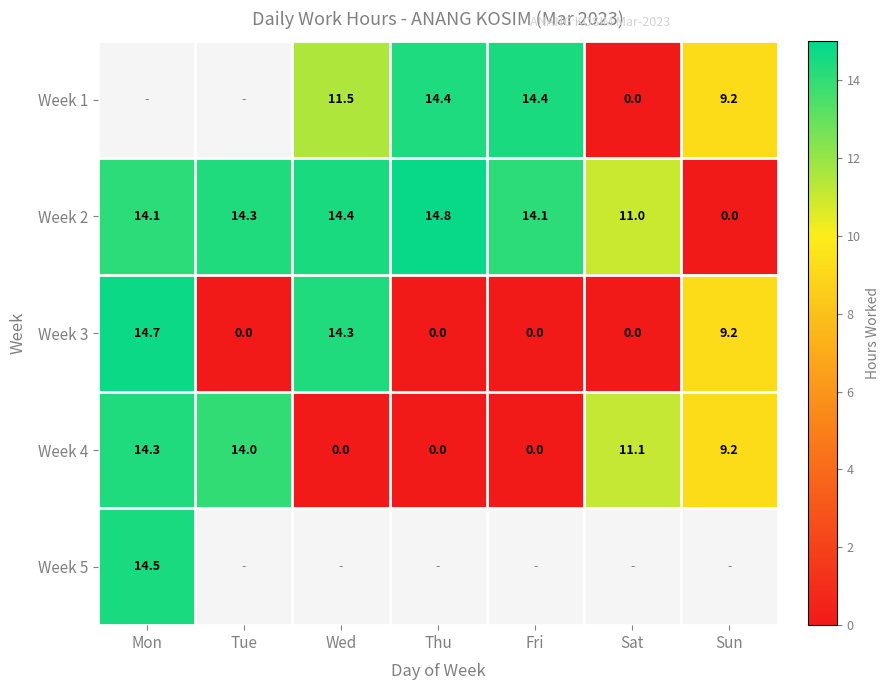

At which label does Week 2 first exceed 14?

Mon